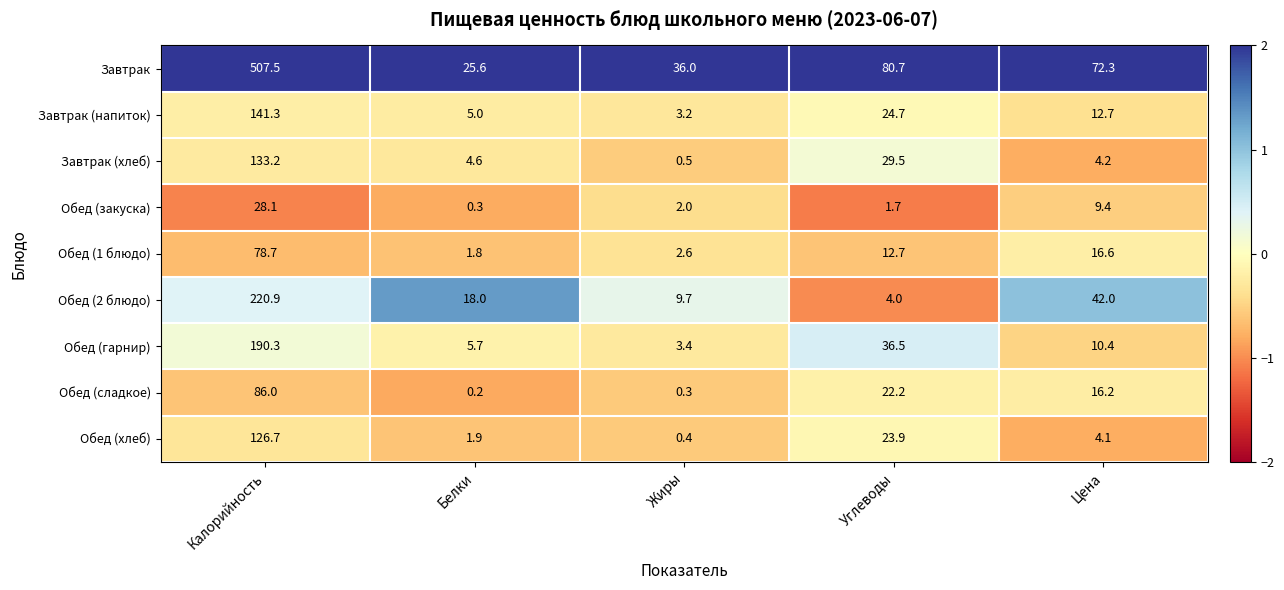

At which label does Завтрак (напиток) first exceed 12?

Калорийность